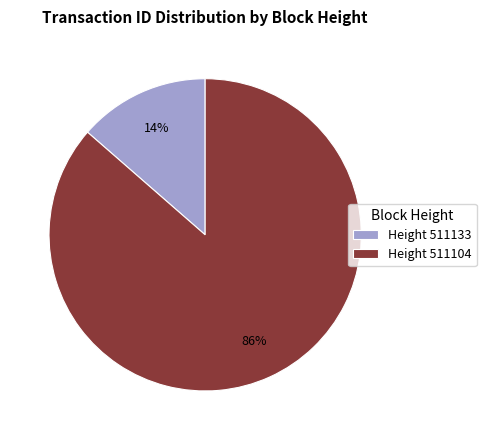

How many slices are in this pie chart?

2